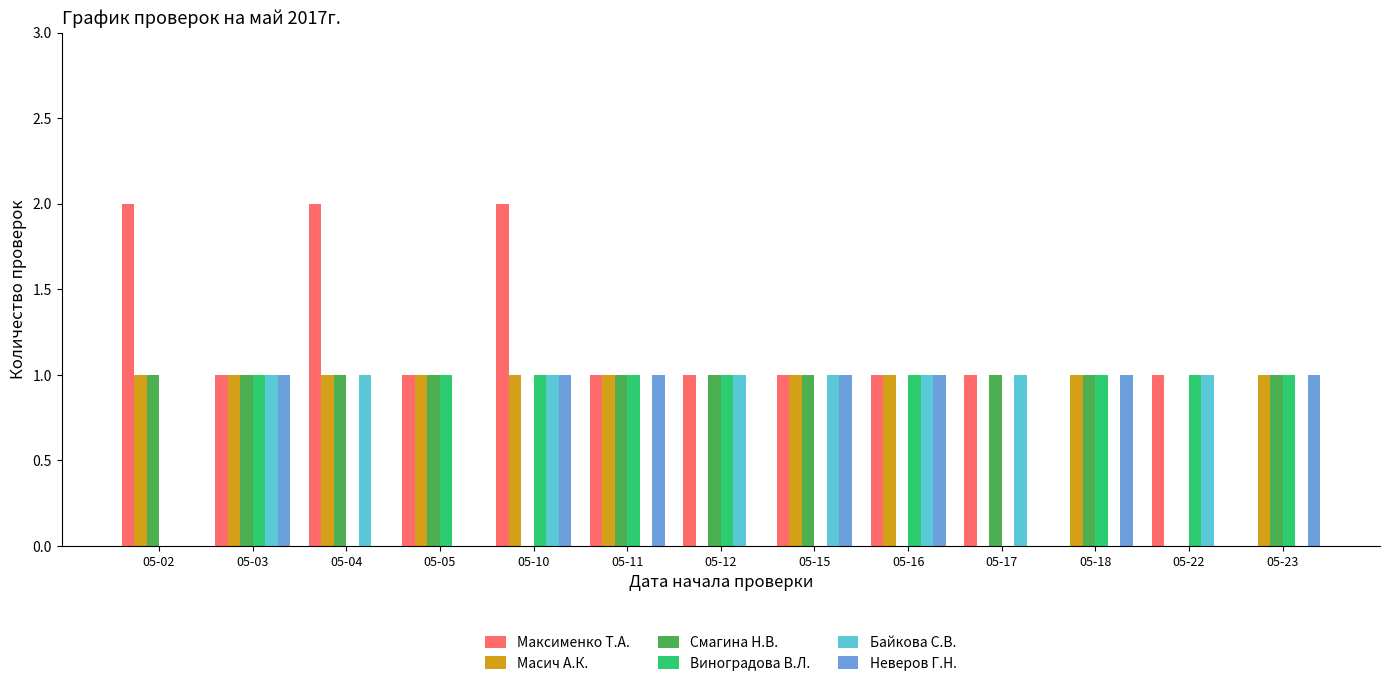

Does the chart contain stacked bars?

No